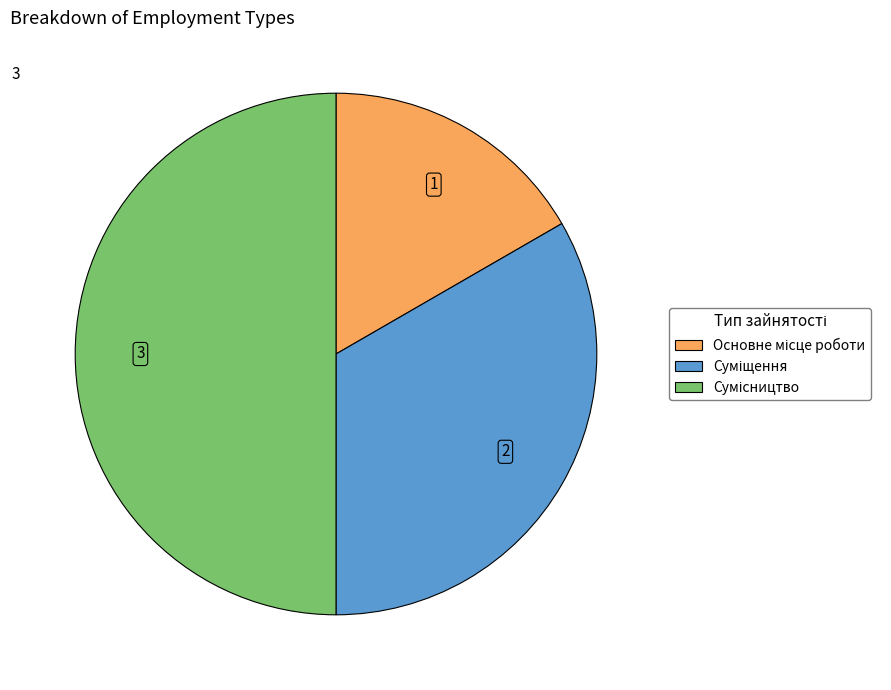

How many segments does this pie chart have?

3